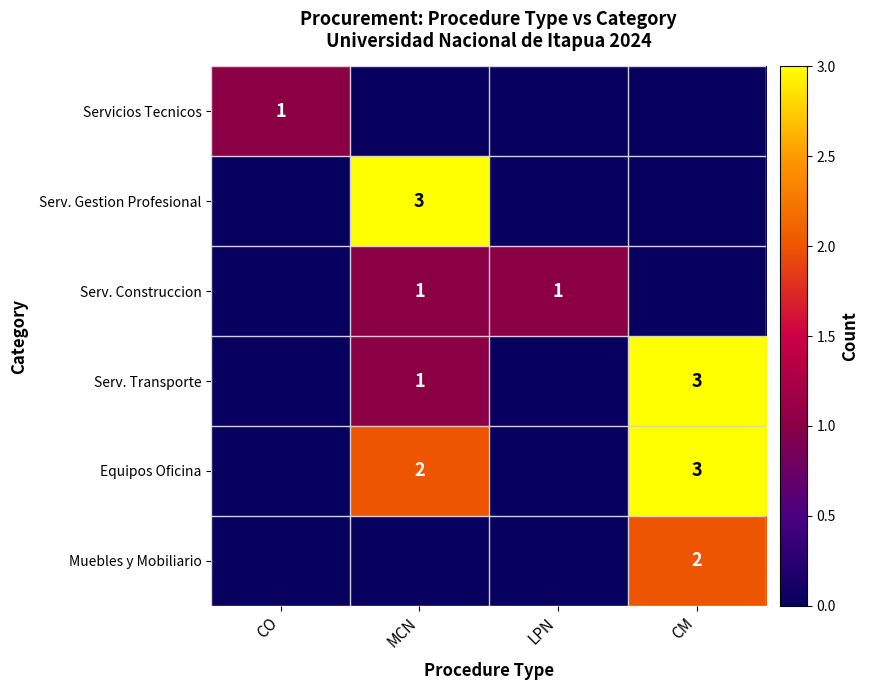

The value of Serv. Construccion at LPN is 1. True or false?

True